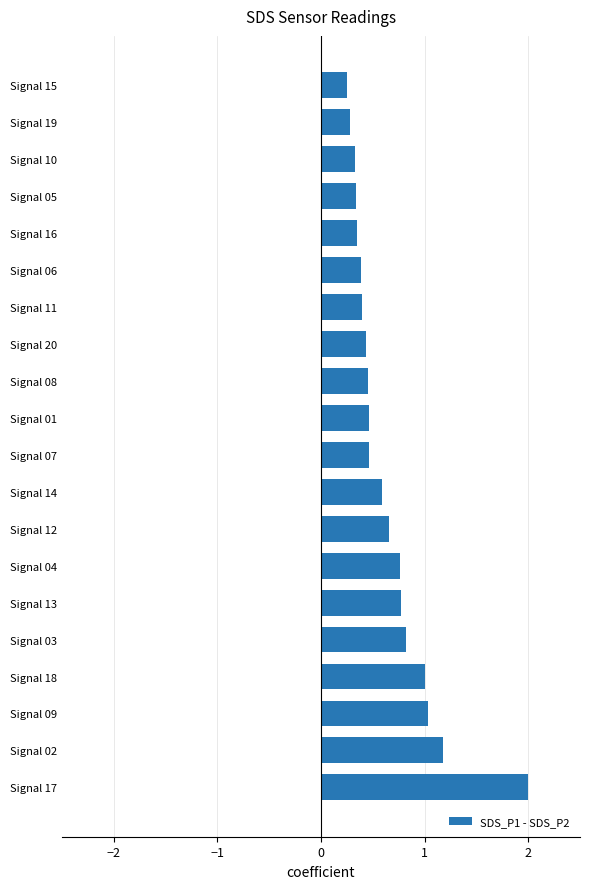

What is the difference between the maximum and minimum values?

1.7